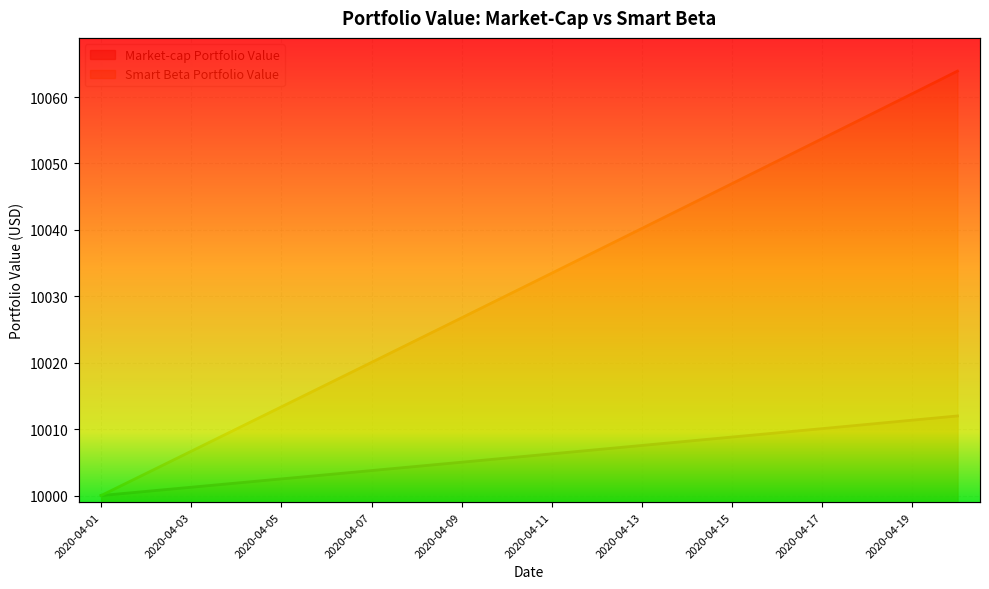

Where does the Smart Beta Portfolio Value series first go above 10033?

2020-04-11